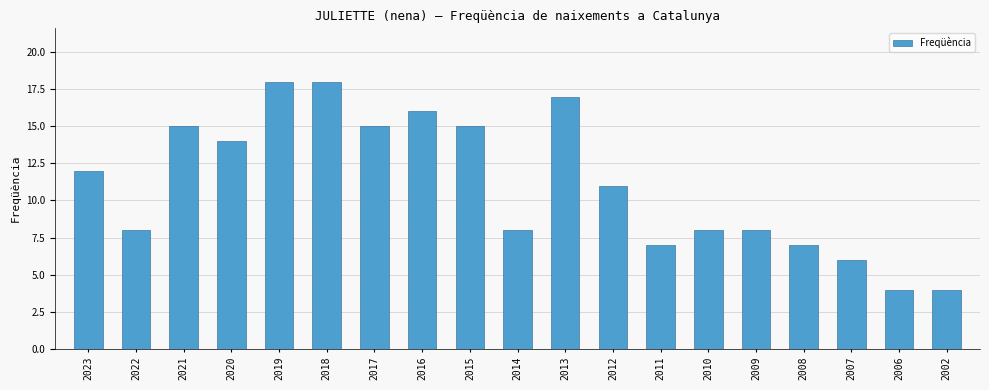

Where does the data first go above 11?

2023